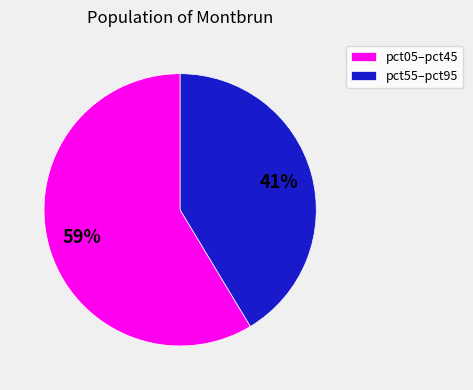

To the nearest percent, what percentage of the pie is pct55–pct95?

41%